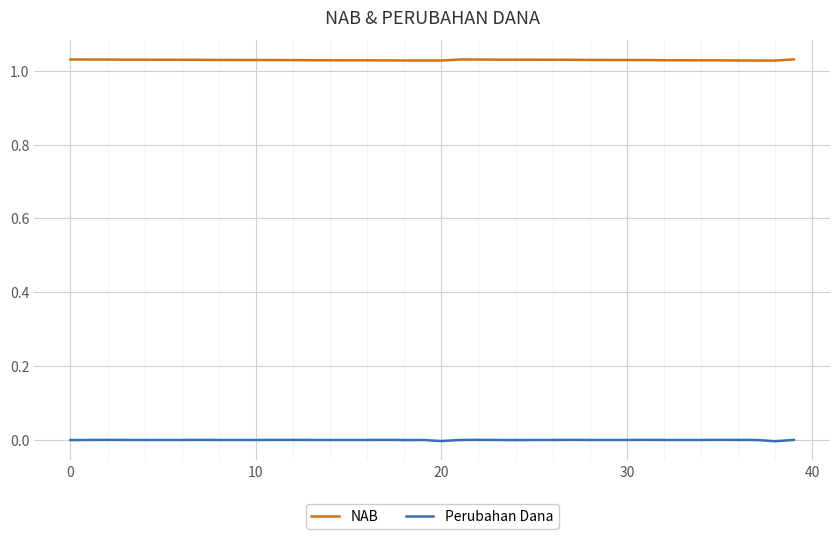

Which series has the largest total across all categories?

NAB